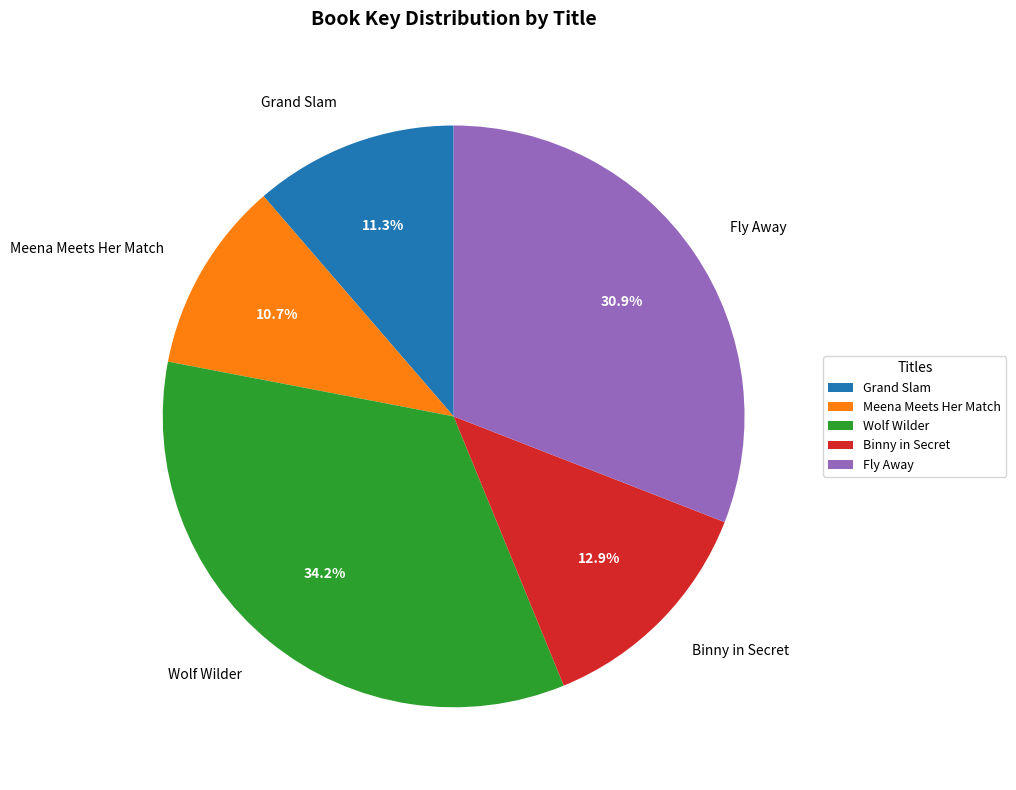

What percentage is the Wolf Wilder slice, to the nearest percent?

34%